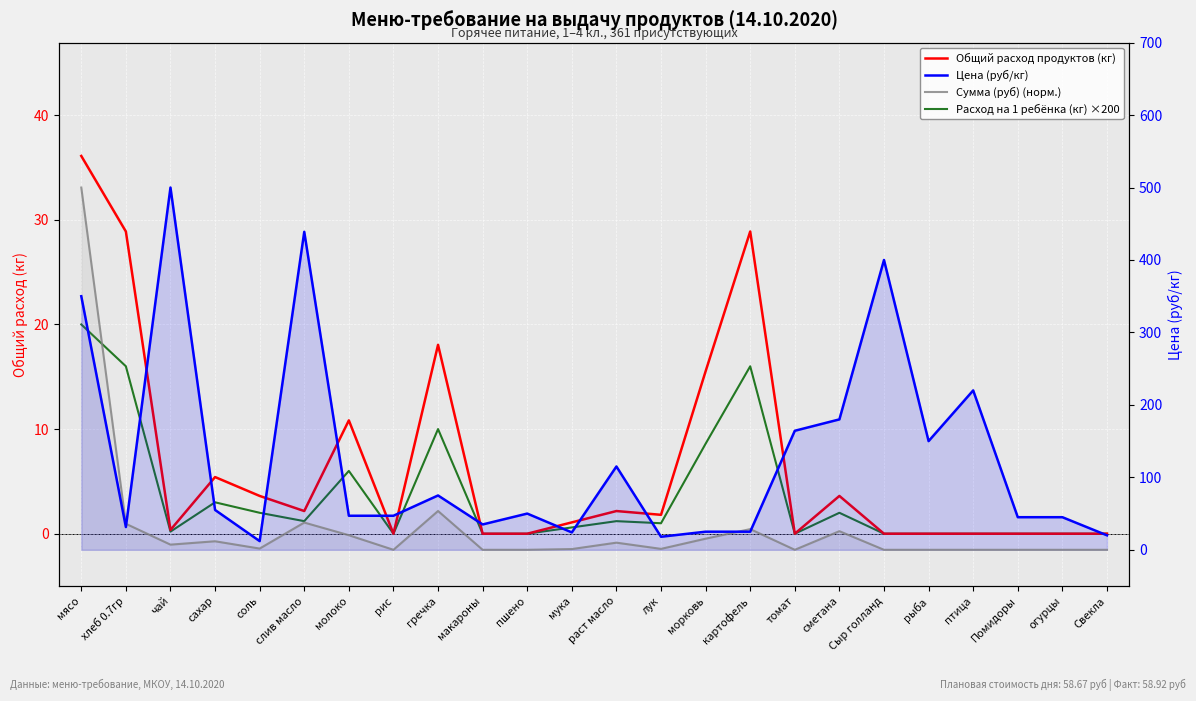

Which series changed the most between чай and птица?

Цена (руб/кг)